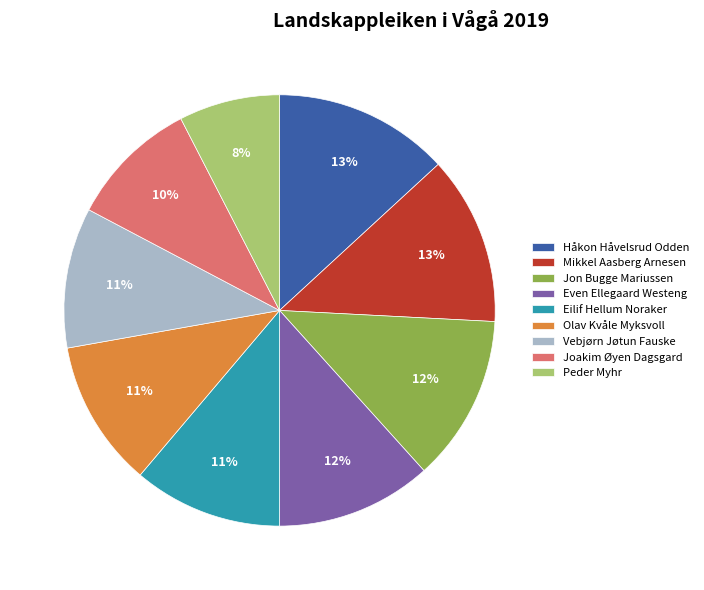

To the nearest percent, what percentage of the pie is Vebjørn Jøtun Fauske?

11%